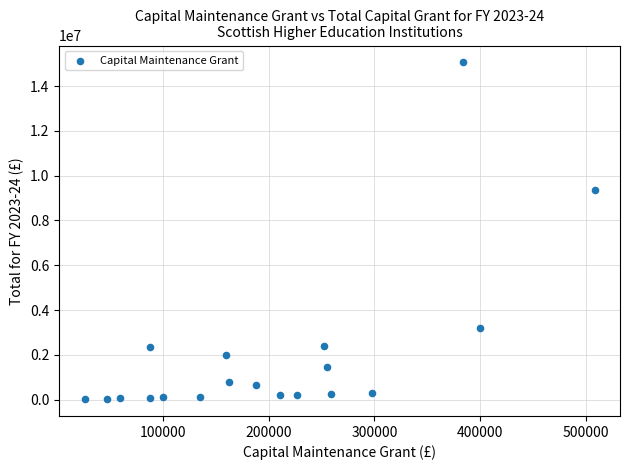

What Y value in the scatter plot is closest to 7541687?

9361521